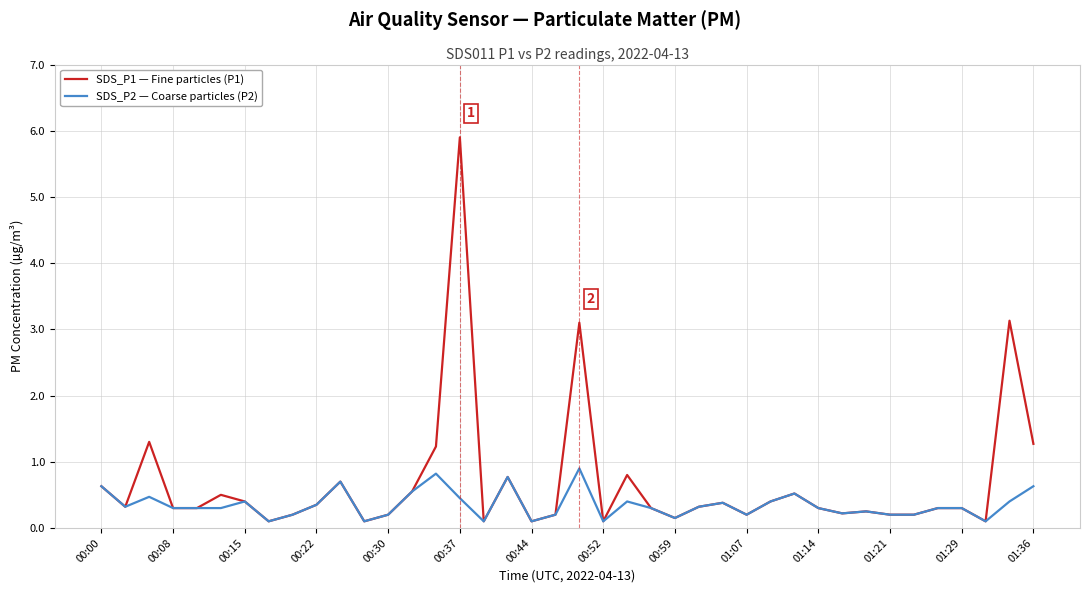

What is the difference between the maximum and second lowest values in the SDS_P2 — Coarse particles (P2) series?

0.8